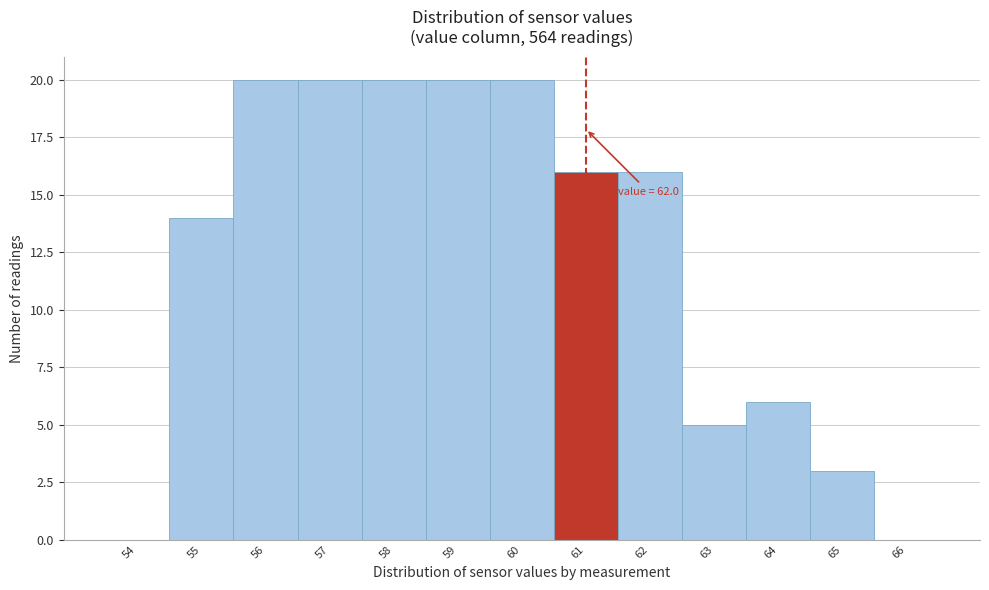

Reading left to right, extract all data points from this chart.

54=0	55=14	56=20	57=20	58=20	59=20	60=20	61=16	62=16	63=5	64=6	65=3	66=0